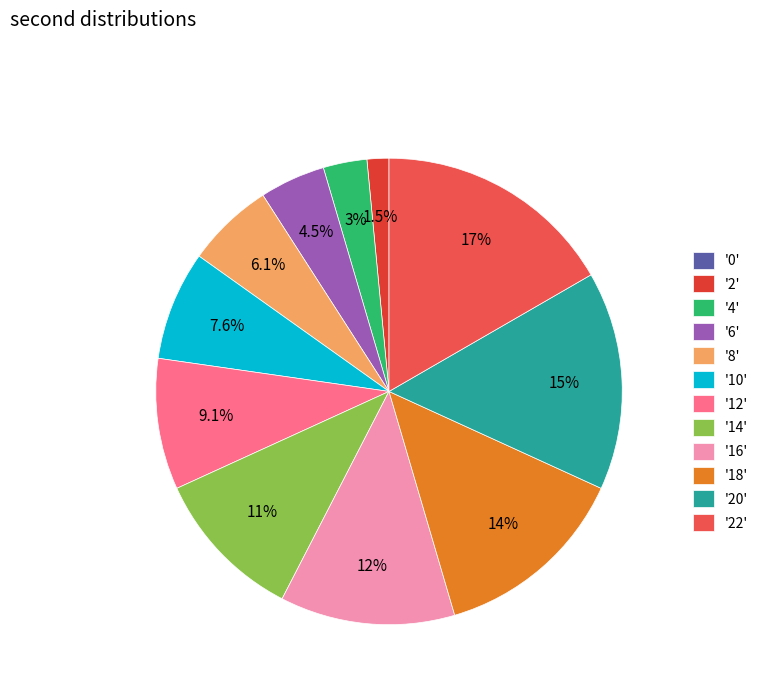

Which category has the biggest portion of the pie?

'22'